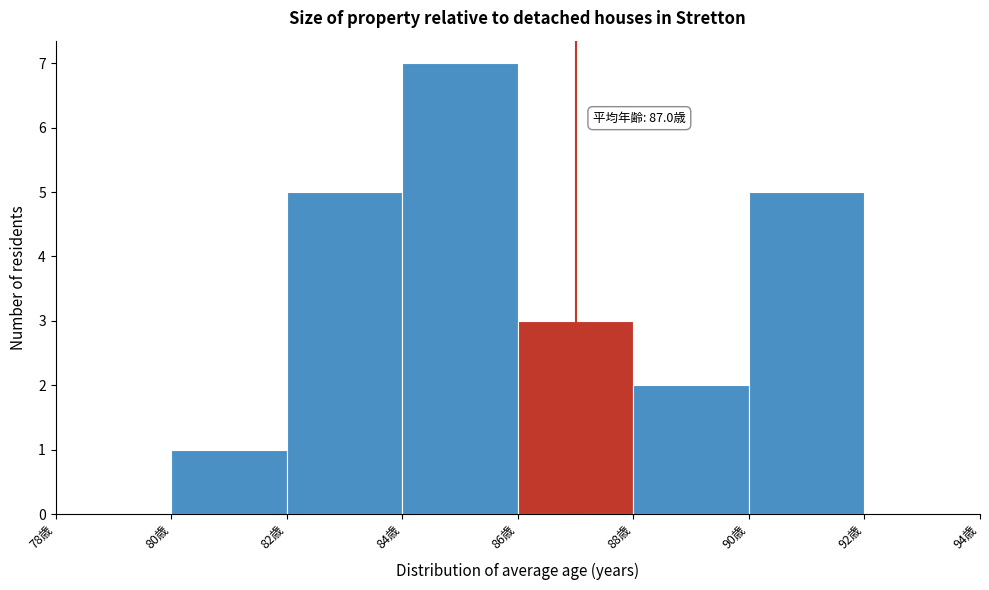

Over which range of the x-axis is the bar tallest?

84 to 86